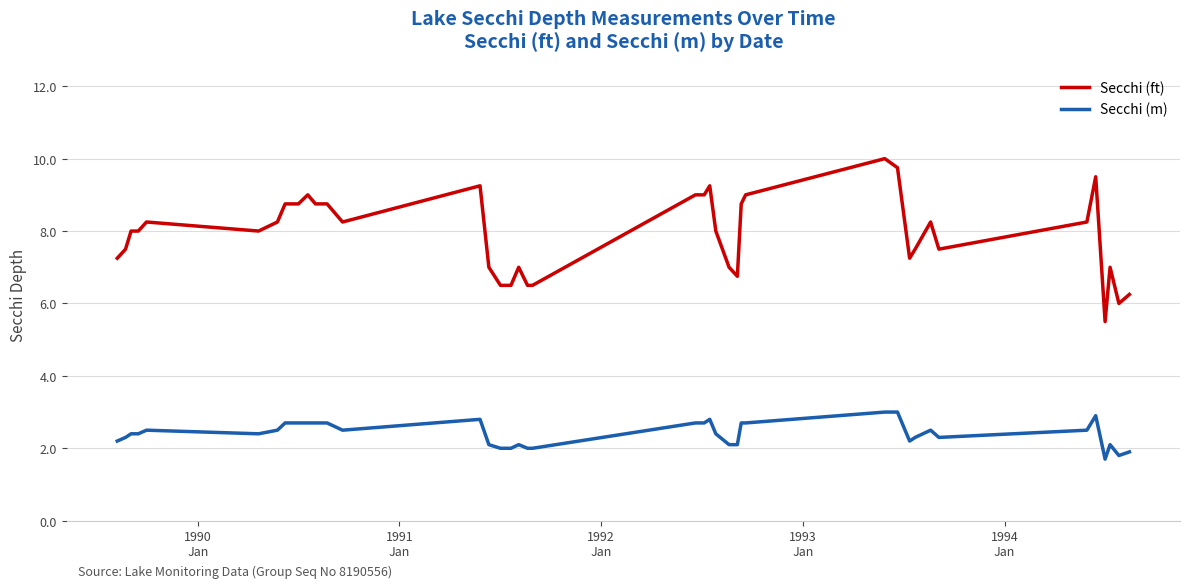

What is the highest value of the Secchi (ft) series?

10.0